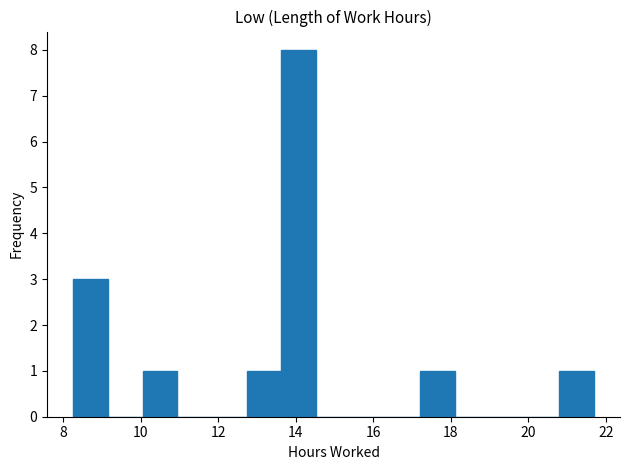

What is the height of the bar covering 13.6 to 14.6 on the x-axis? Neither the bar edges nor the heights are printed on the chart, so give them approximately, as read against the axes.

8